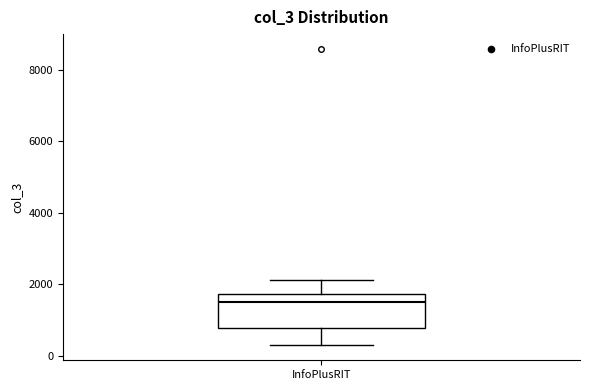

Transcribe this box plot: give where the median line is, the range the box spans, and where the two whiskers end, as read against the y-axis. The values are not printed on the chart, so give them approximately, as read against the axis.

median 1600, box 800 to 1800, whiskers 200 to 2200